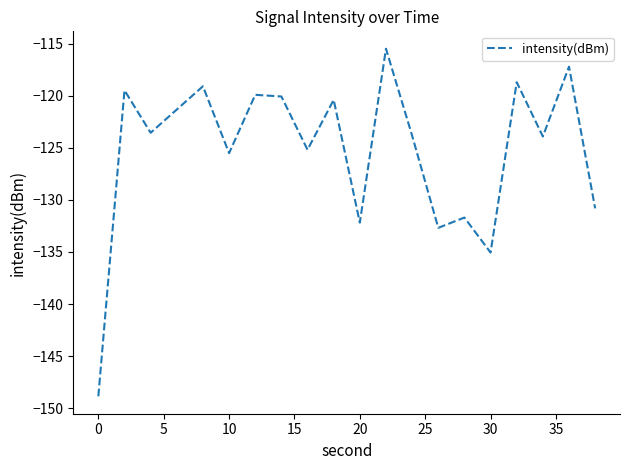

What is the difference between the maximum and minimum values?

33.4